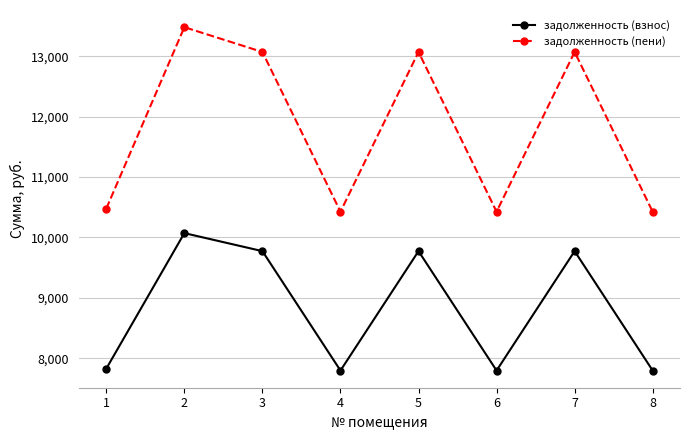

List the series in order of their peak value, lowest first.

задолженность (взнос), задолженность (пени)